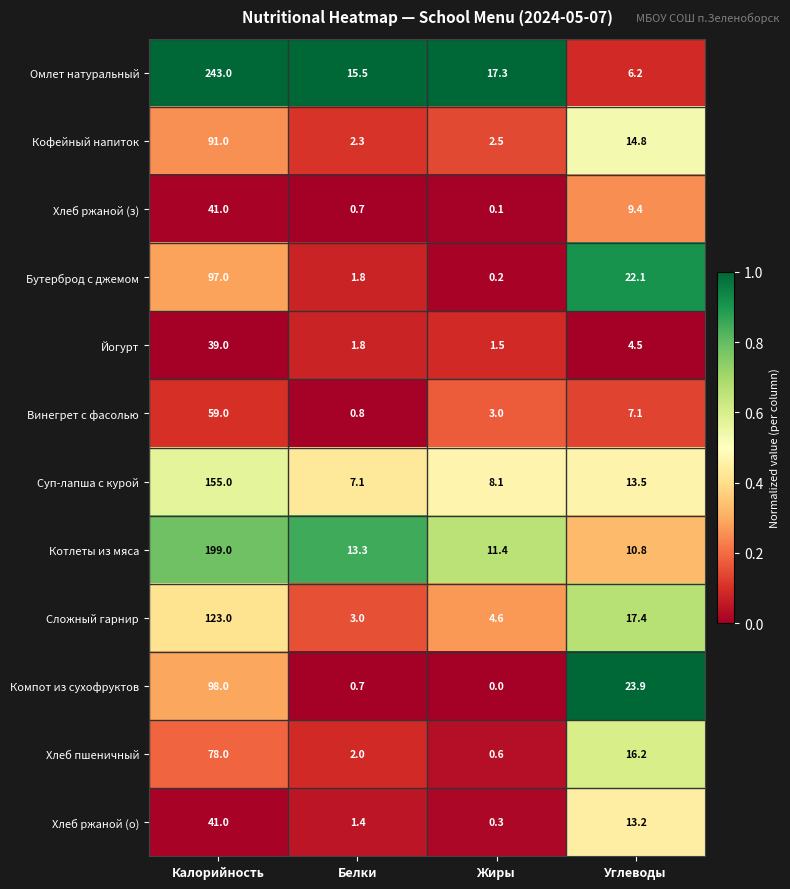

Is the value of Суп-лапша с курой at Белки greater than the value of Хлеб пшеничный at Калорийность?

No